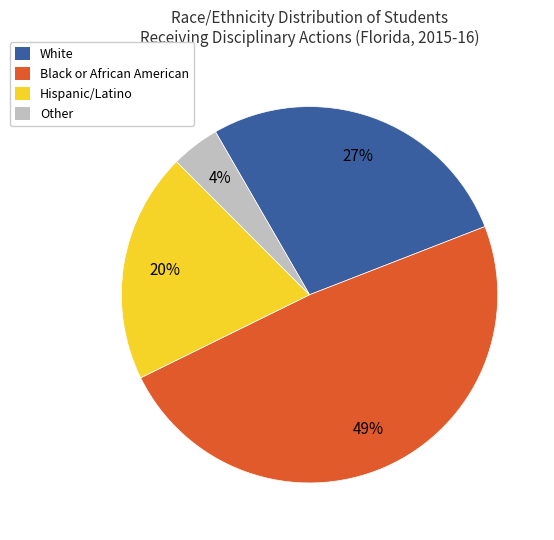

Is there any slice that represents more than half of the pie?

No